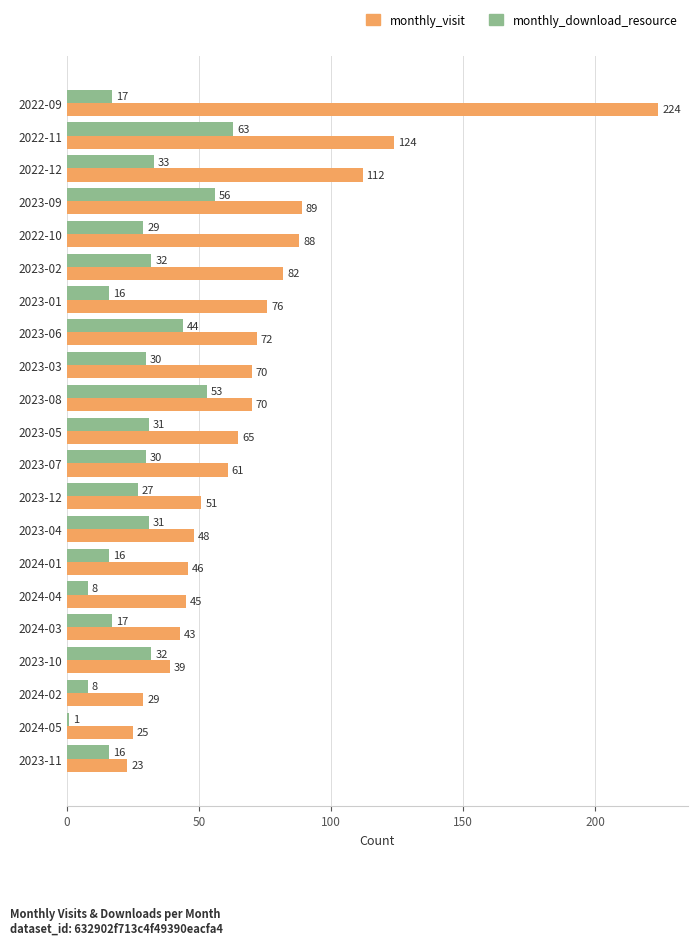

What is the average value of the monthly_visit series?

71